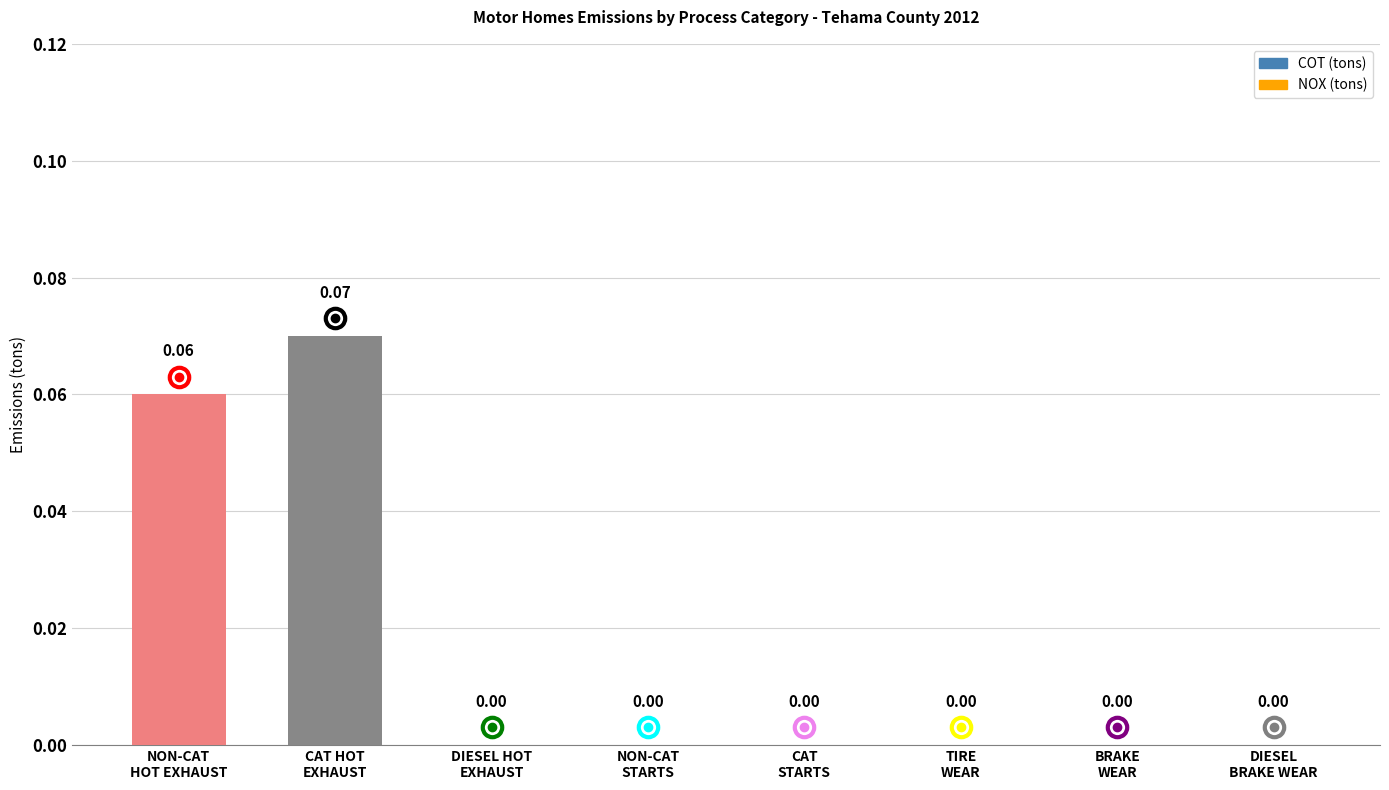

How many data points are above 0?

2